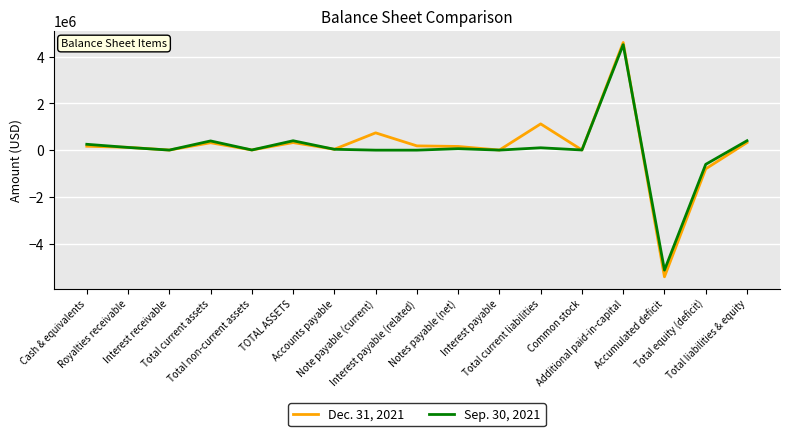

Which series has the largest range (max minus min)?

Dec. 31, 2021